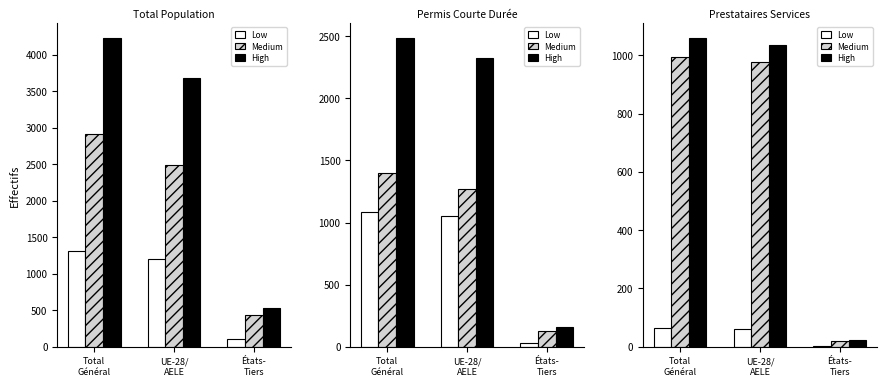

Is it true that Medium equals 995 at Total
Général?

True